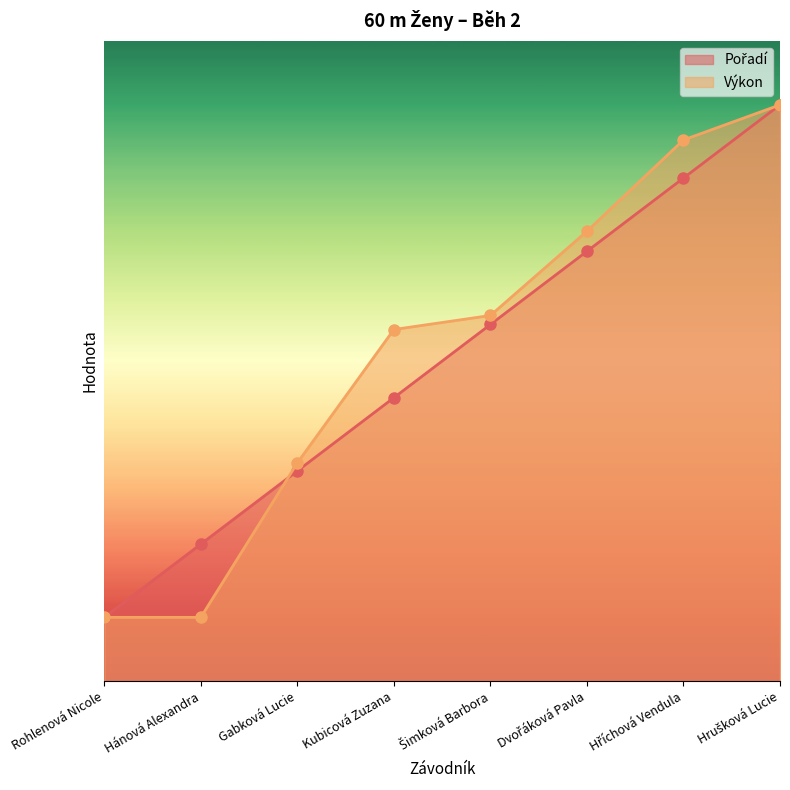

What is the label of the 1st point from the left?

Rohlenová Nicole